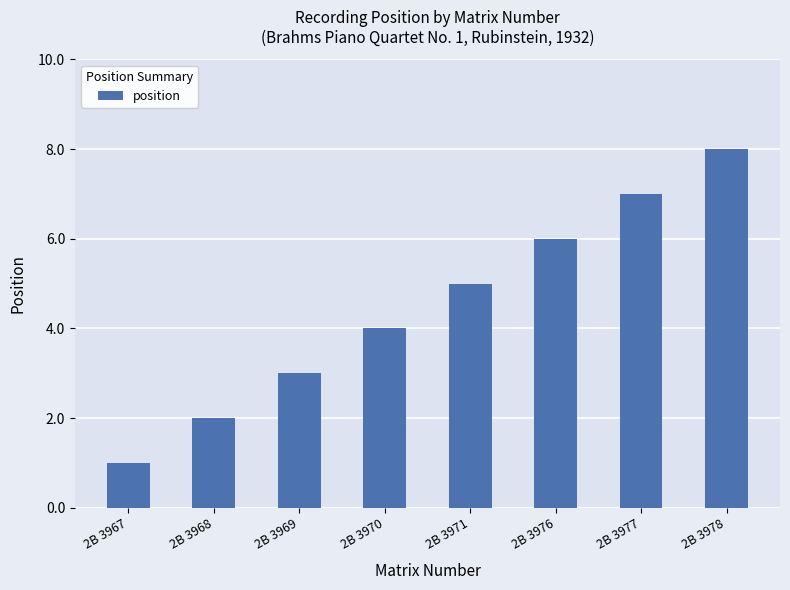

Count the number of categories in the chart.

8